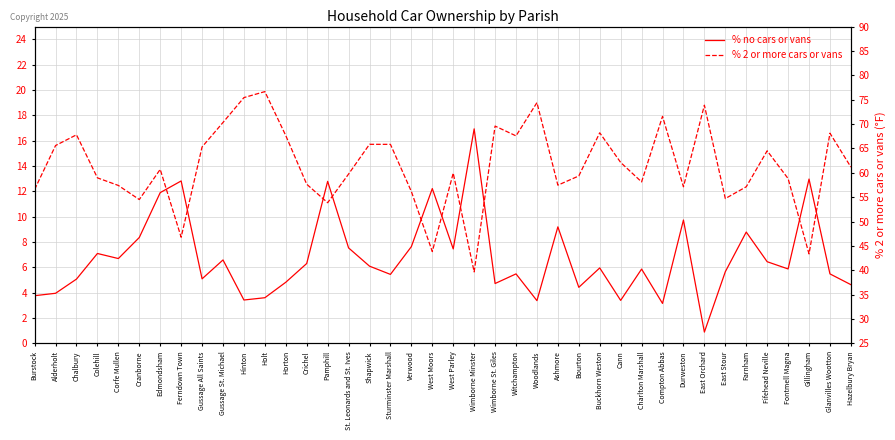

Count the number of categories in the chart.

40